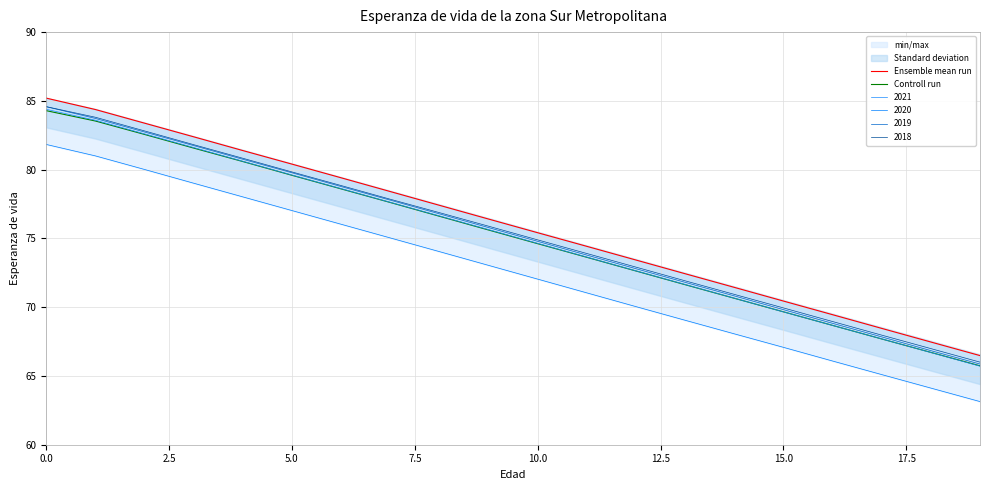

At how many categories does at least one series exceed 78?

8